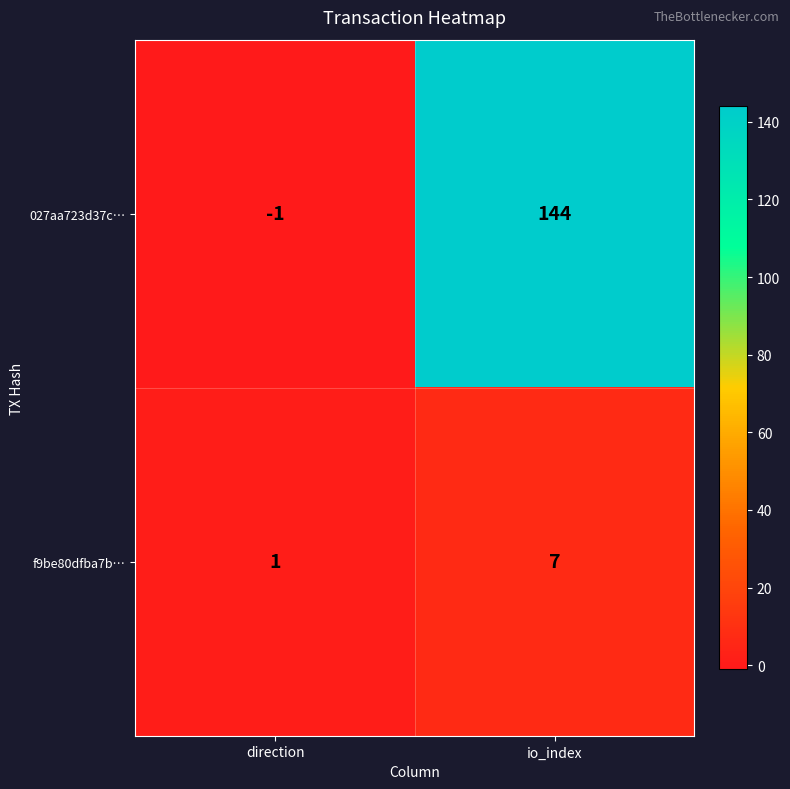

Reading right to left, list all the values displayed in this chart.

027aa723d37c…: io_index=144	direction=-1
f9be80dfba7b…: io_index=7	direction=1